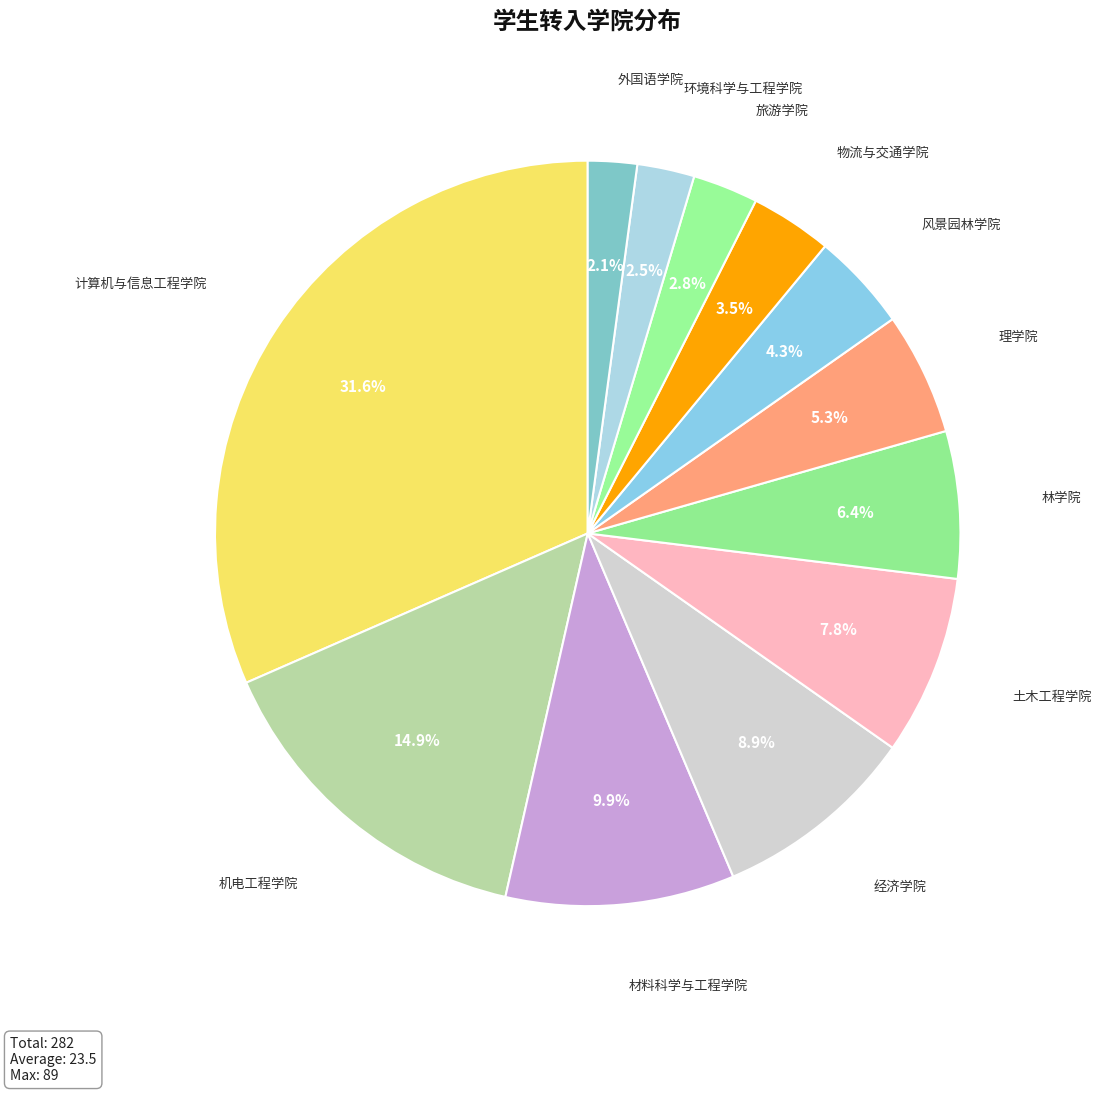

To the nearest percent, what is the combined percentage of 物流与交通学院 and 环境科学与工程学院?

6%